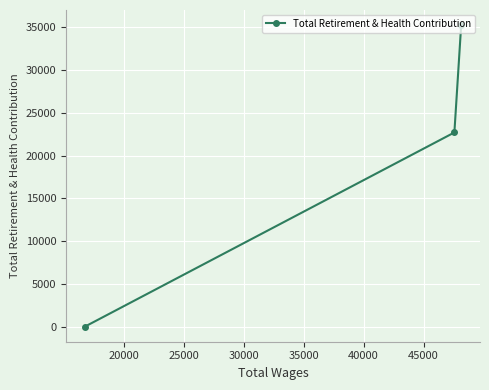

What is the difference between the second highest and minimum values?

22701